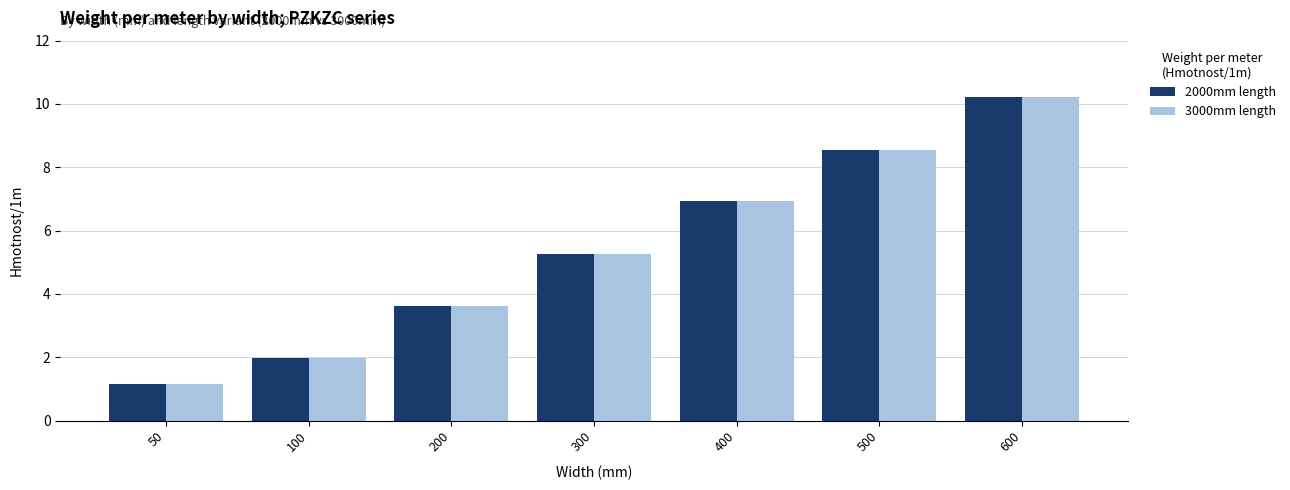

What is the difference between the maximum and minimum values in the 2000mm length series?

9.1